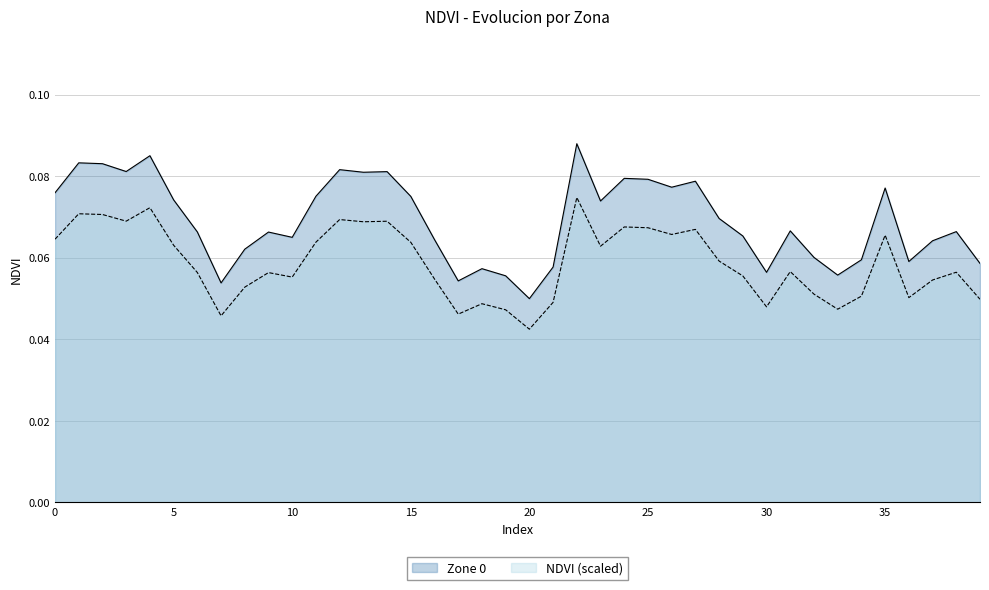

True or false: NDVI has more than 0 interior local peaks.

True